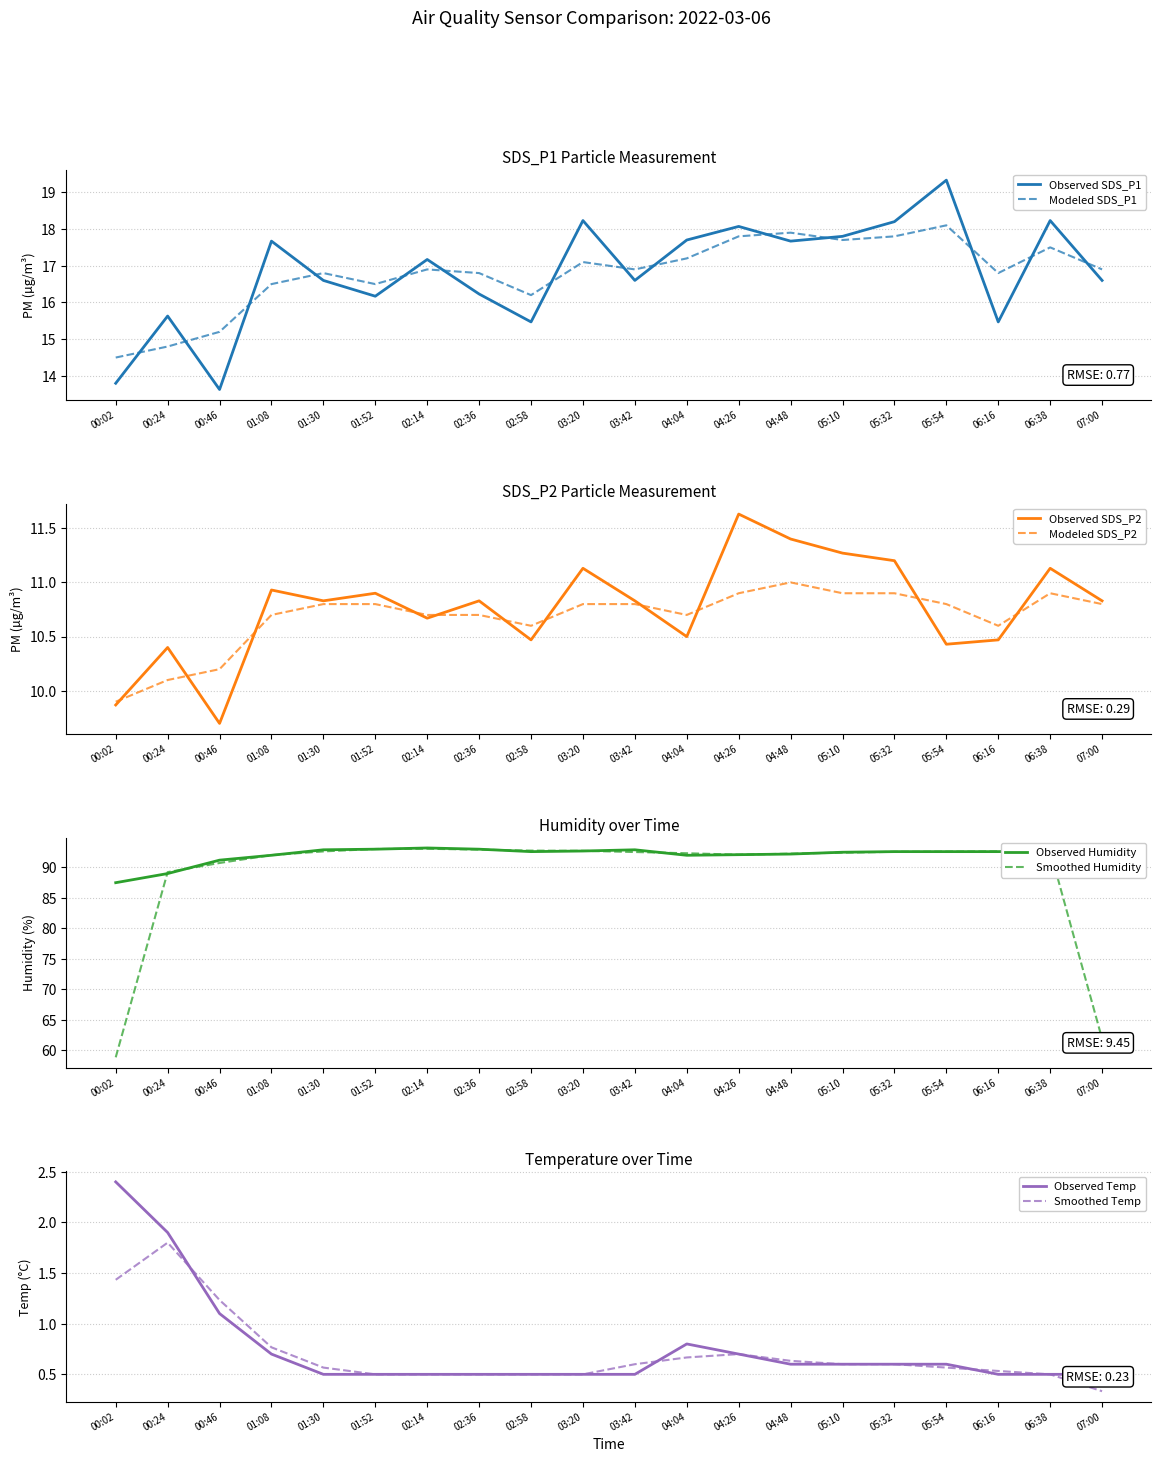

At which label does SDS_P2 smoothed first exceed 10?

00:24